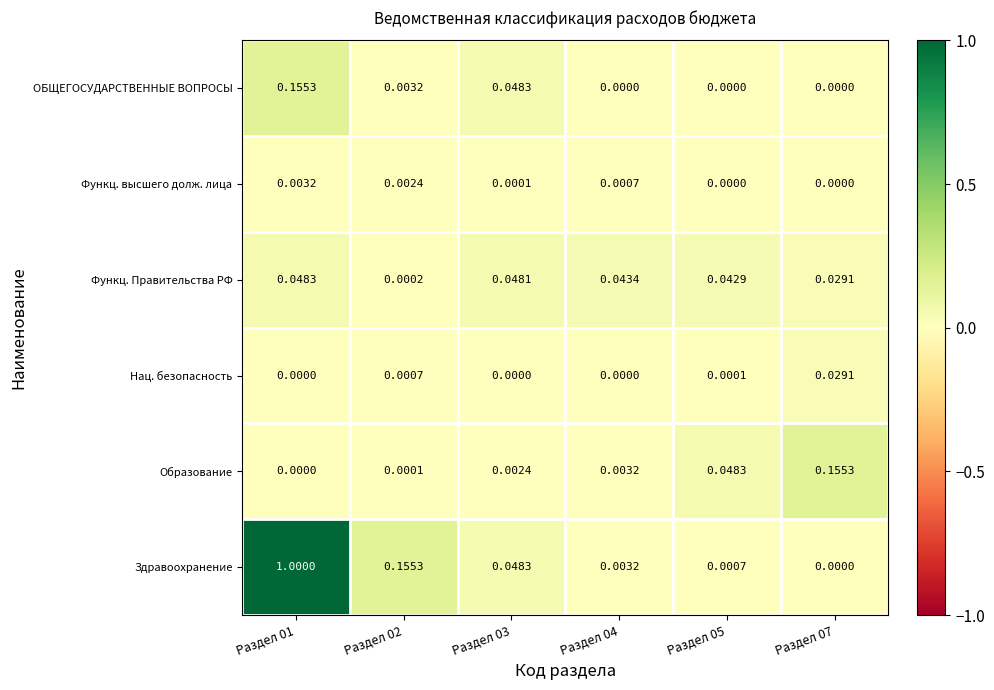

Between Раздел 02 and Раздел 04, which series saw the biggest shift?

Здравоохранение